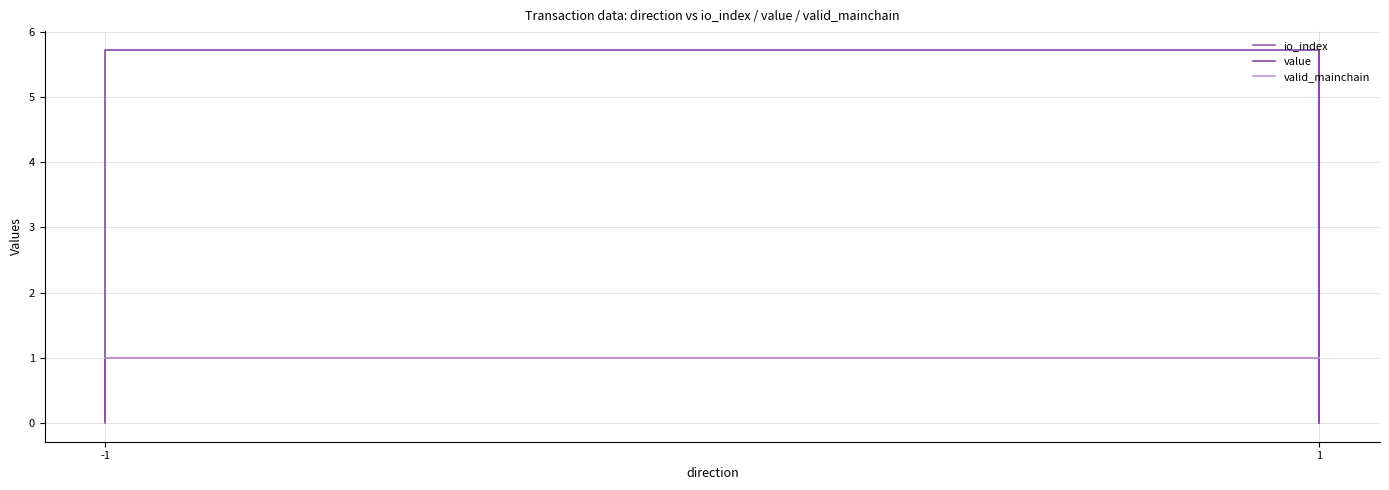

What is the sum of the valid_mainchain values at -1 and 1?

2.0